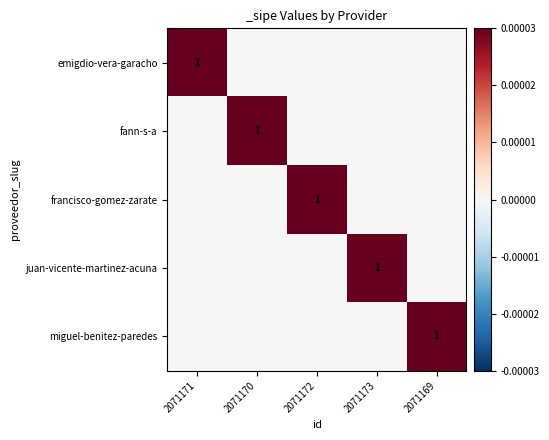

The francisco-gomez-zarate series shows 1 at 2071172. True or false?

True